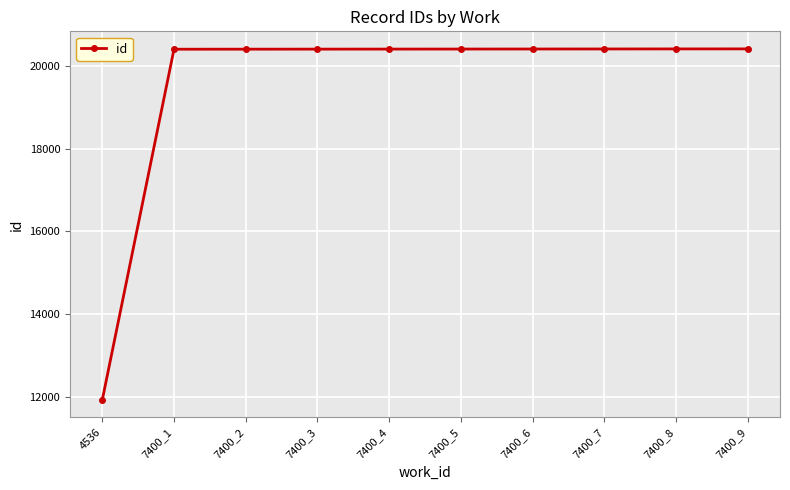

Read the value at 7400_4, to the nearest 50.

20400